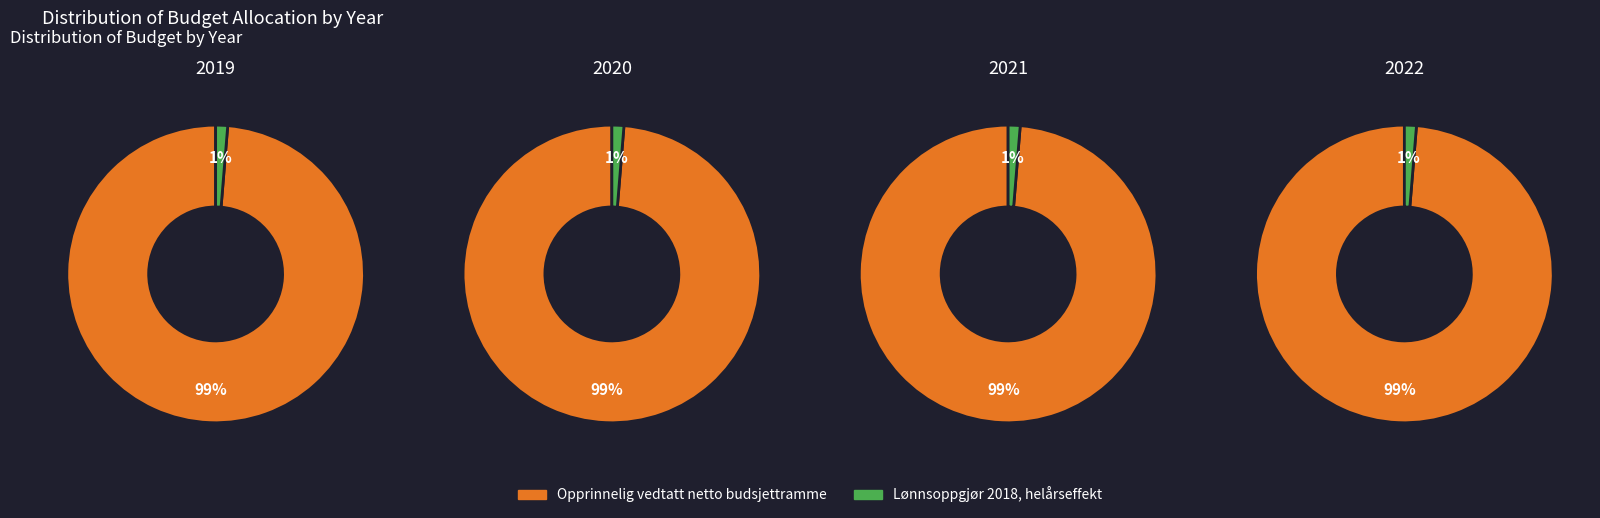

To the nearest percent, what is the combined percentage of 2021 and 2020?

50%